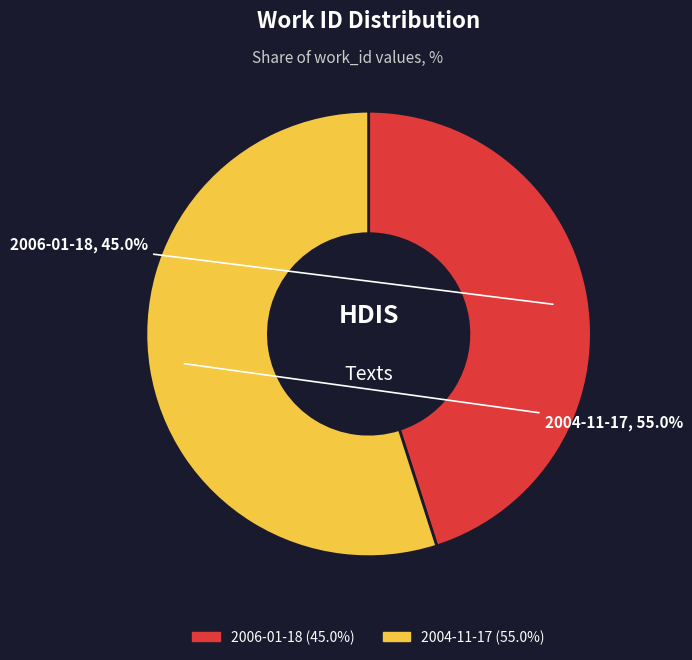

Count the number of slices in the pie.

2